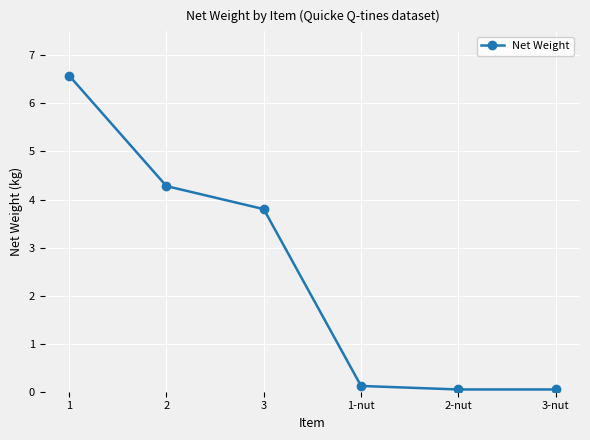

True or false: the data shows 4.3 at 2.

True